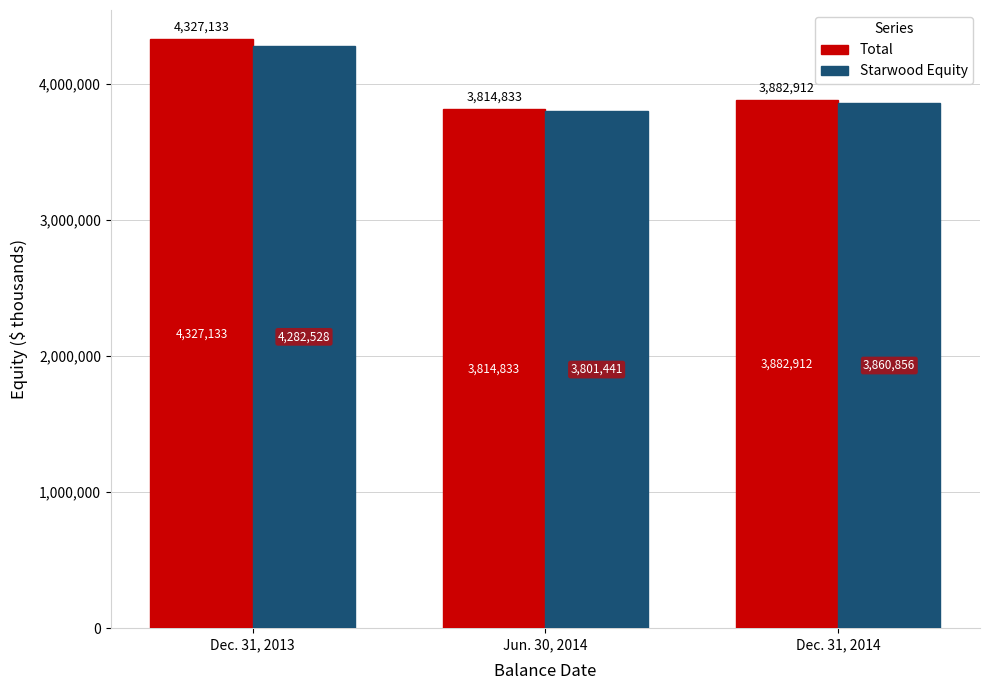

What is the difference between the highest and lowest values at Dec. 31, 2014?

22056